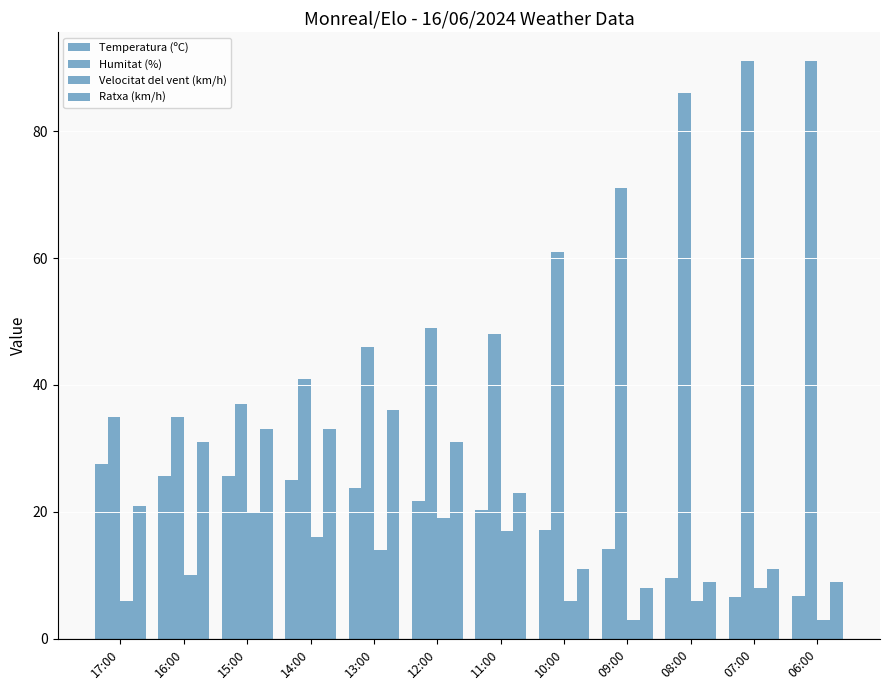

How many bars are there in each group?

4